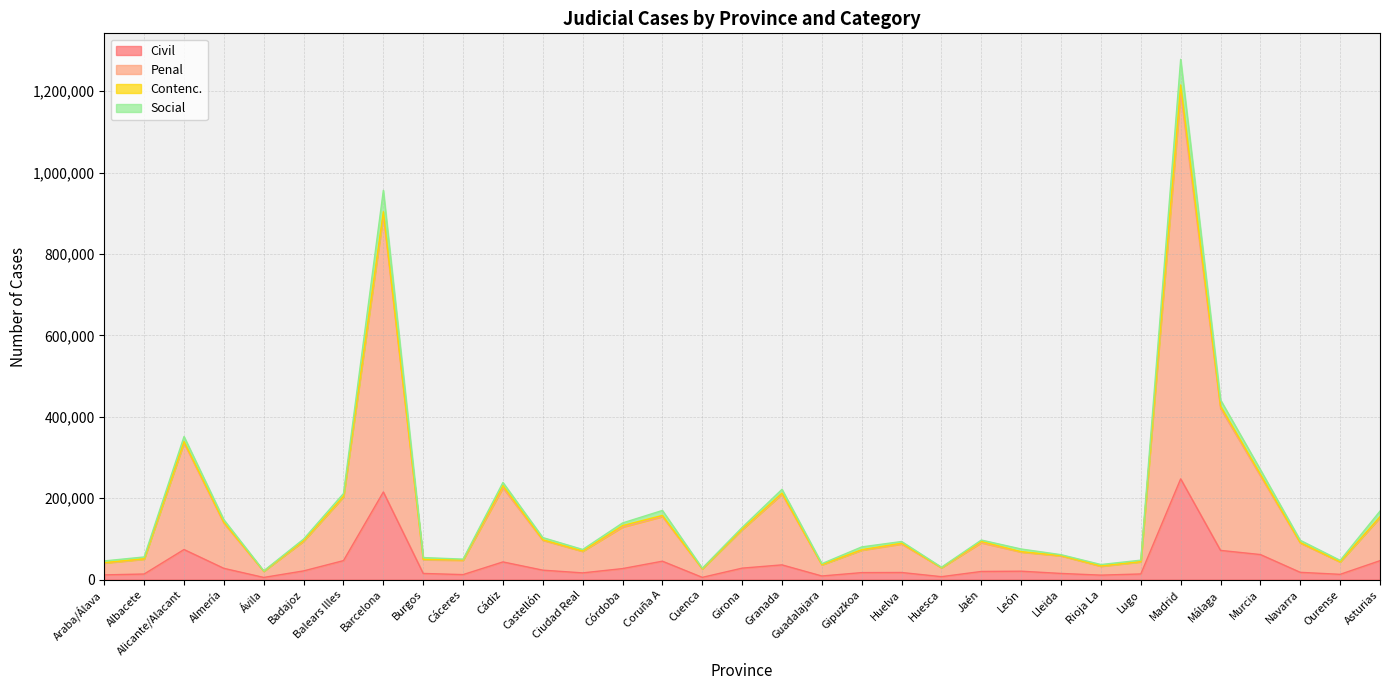

What is the label of the 1st point from the right?

Asturias